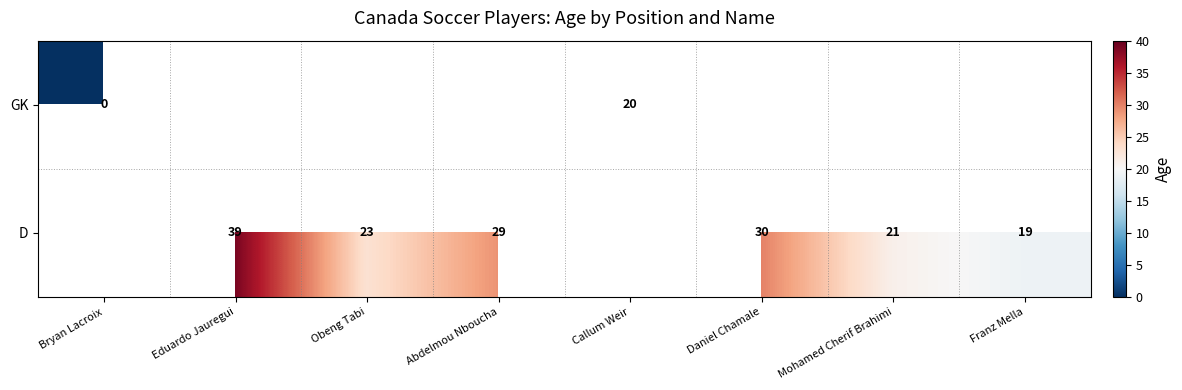

The D series shows 30 at Daniel Chamale. True or false?

True